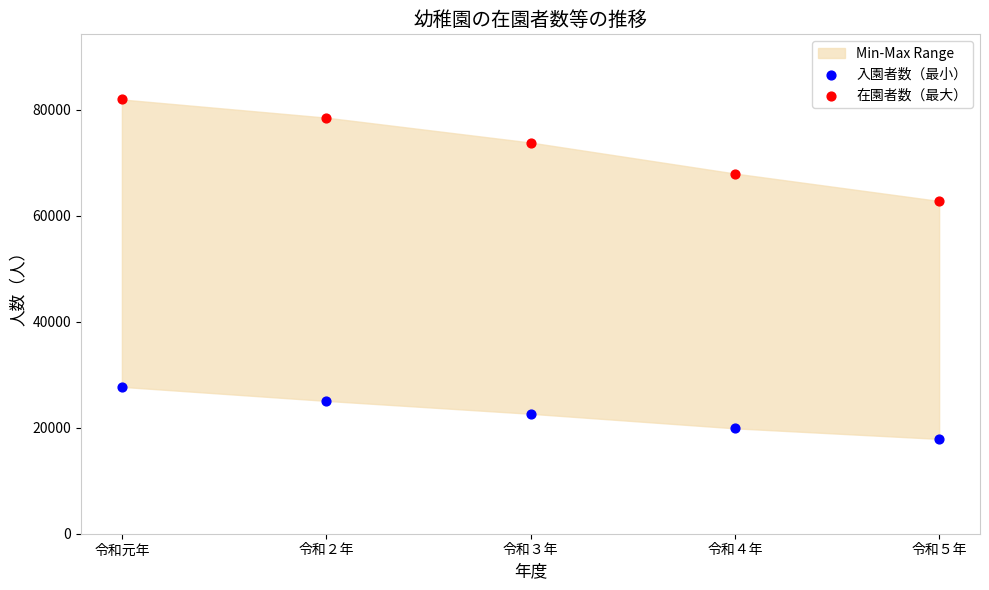

Across all data points, what is the range of Y values (max minus min)?

64051